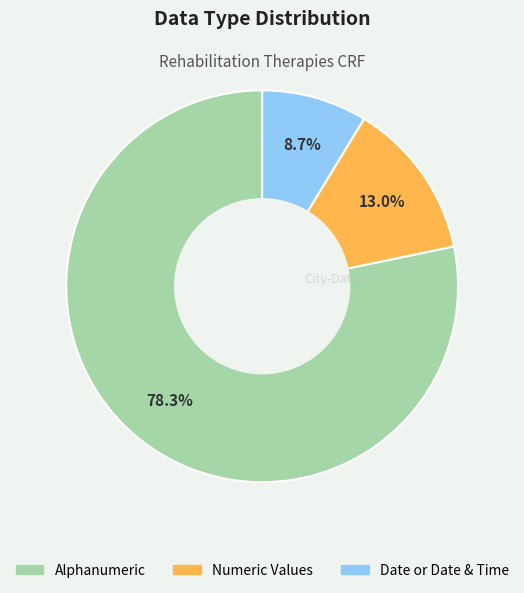

Is there a majority slice in this chart?

Yes